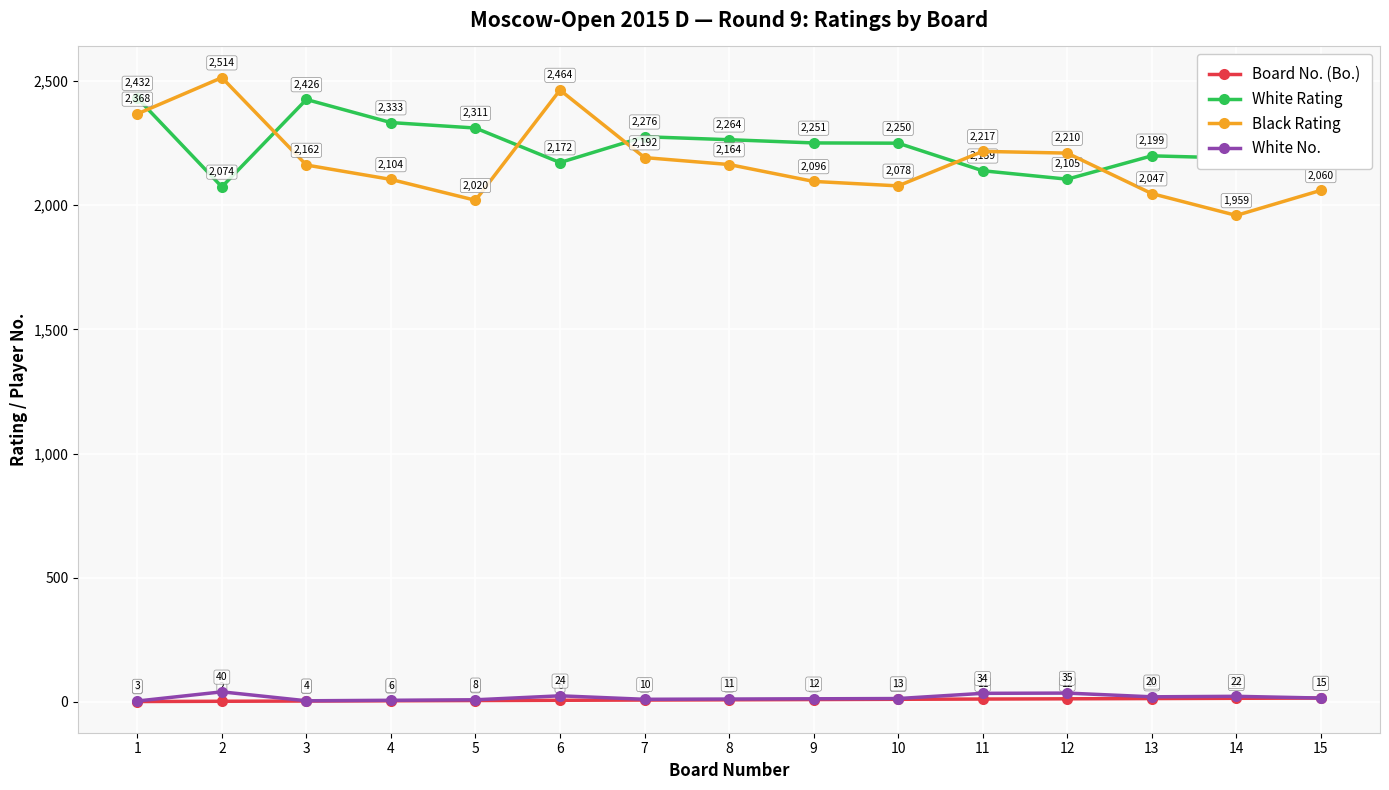

True or false: White Rating has more than 2 points higher than both neighbors.

True